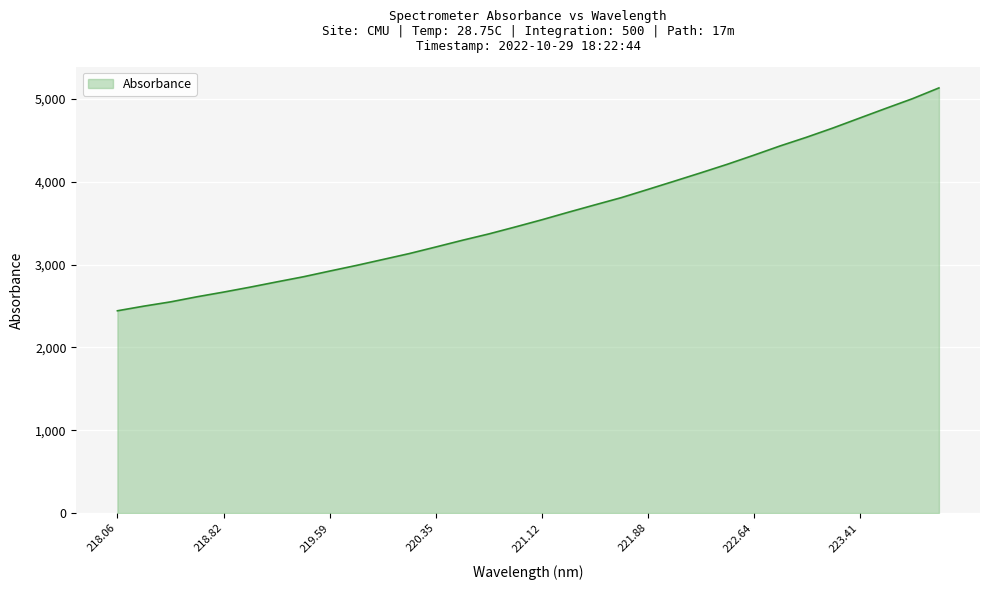

How many values are below 3539?

16